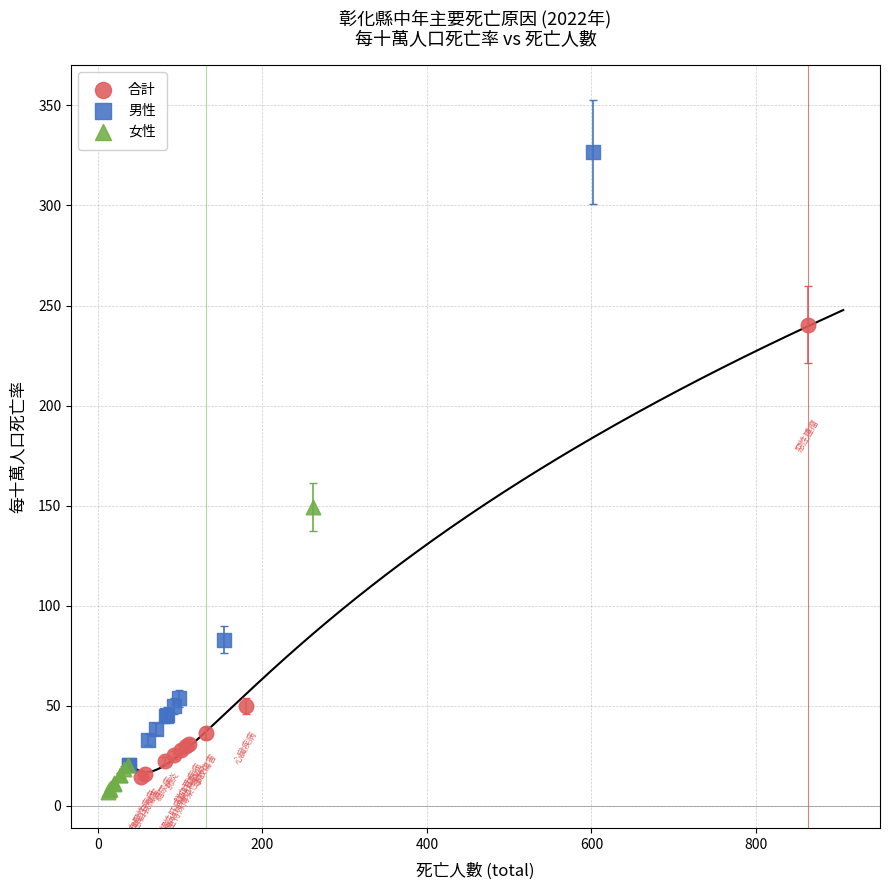

Which series has the widest spread of Y values?

男性